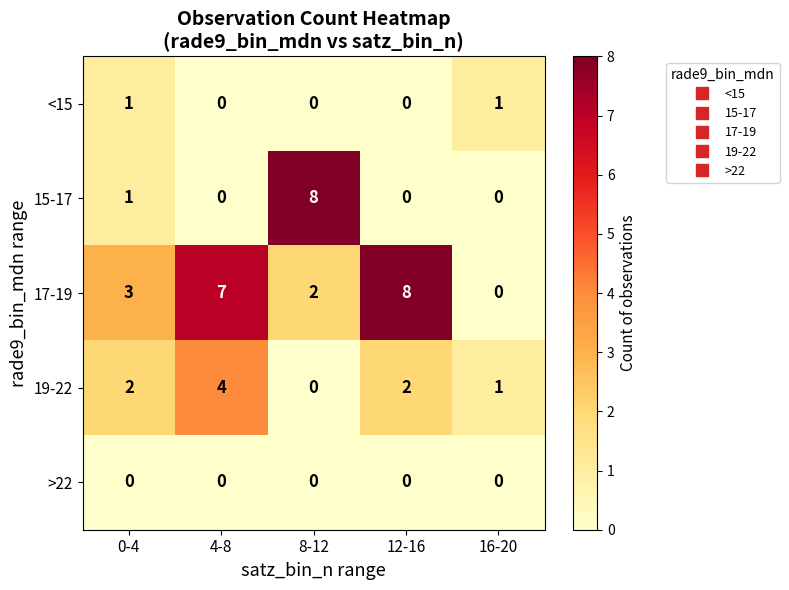

What is the maximum value for 17-19?

8